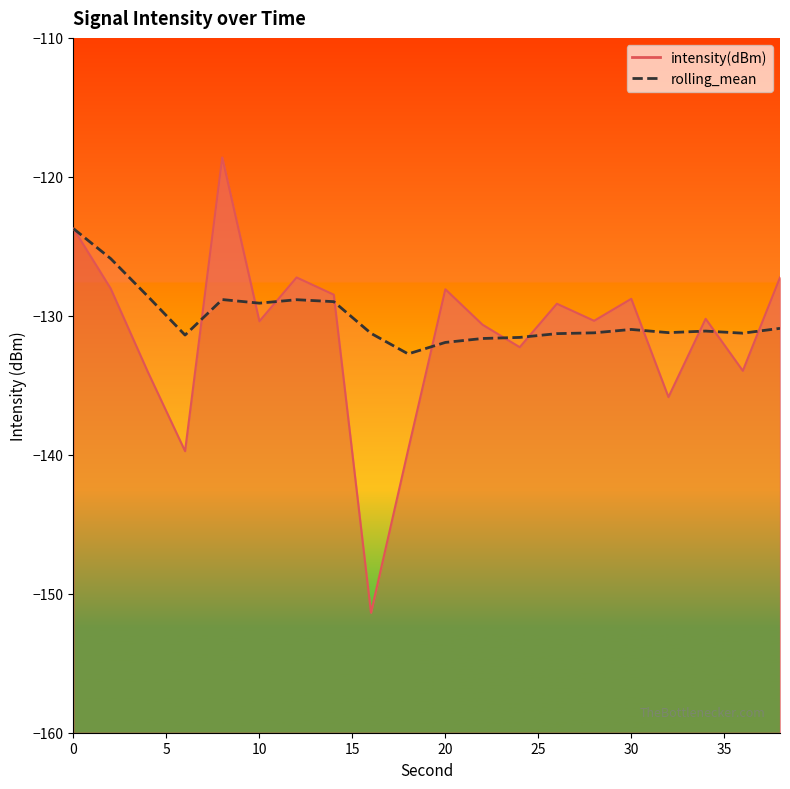

How many points are higher than both their immediate neighbors (excluding endpoints)?

4